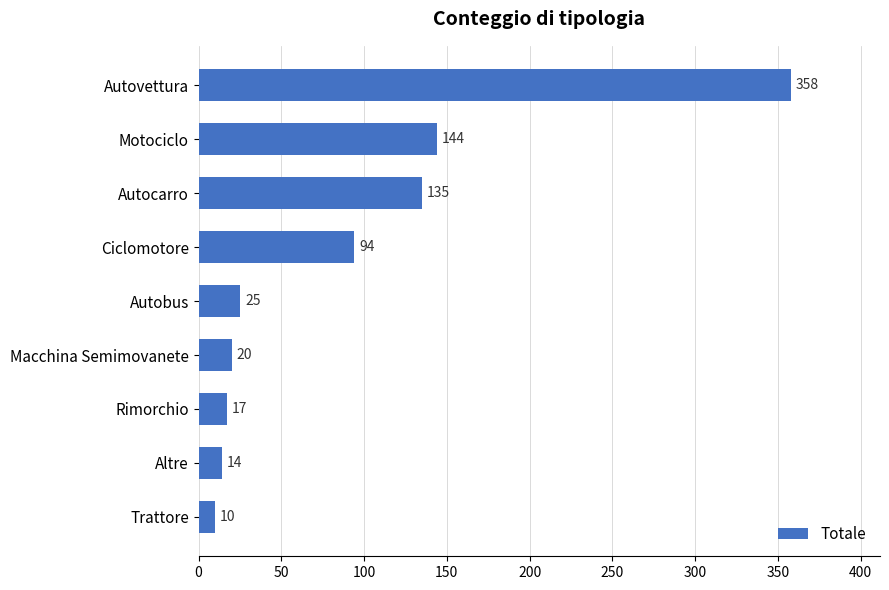

Reading top to bottom, list all the values displayed in this chart.

358	144	135	94	25	20	17	14	10